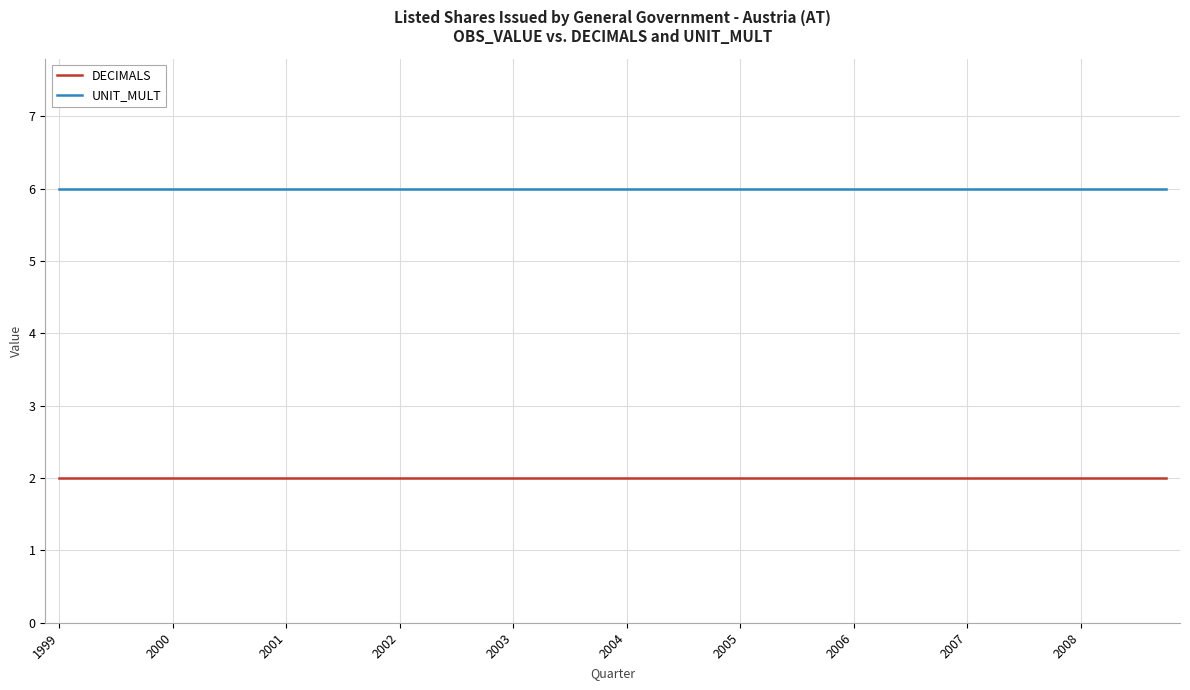

True or false: DECIMALS and UNIT_MULT cross at least once.

False